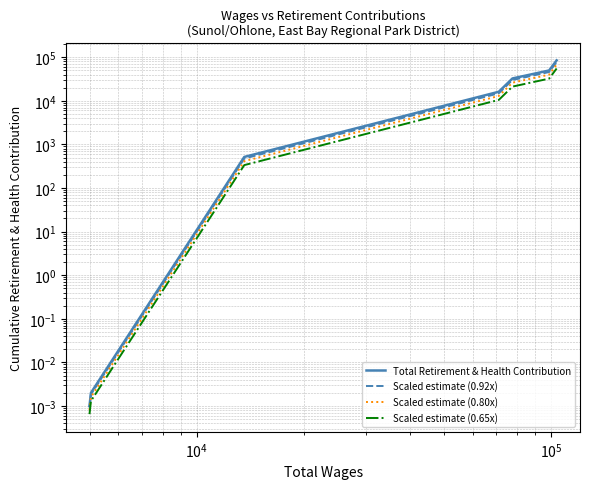

The value of Total Retirement & Health Contribution at $\mathdefault{10^{7}}$ is 28887.9. True or false?

False